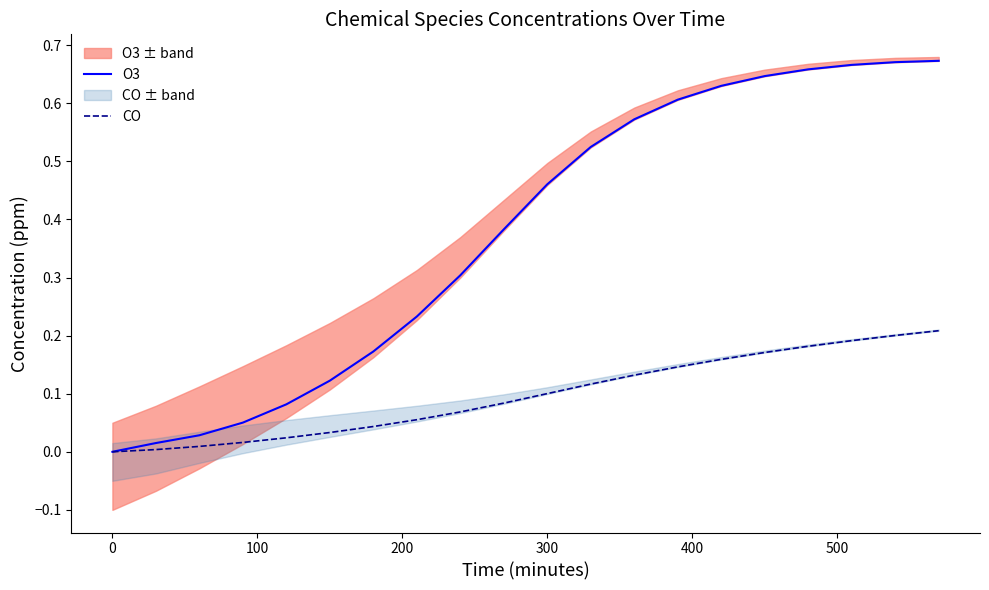

Which series has the largest total across all categories?

O3